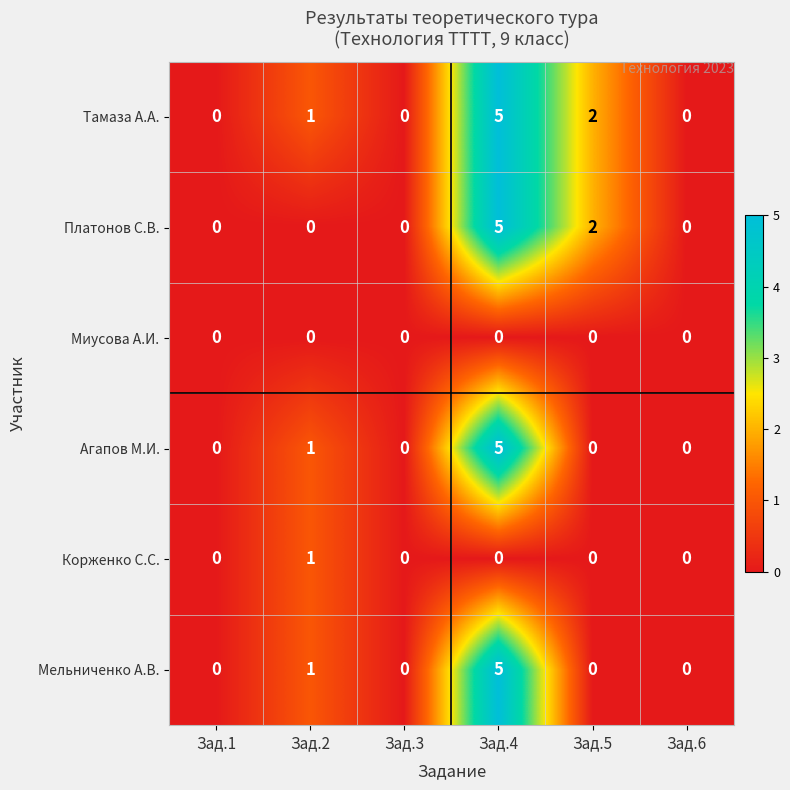

At which category is the sum across all series the highest?

Зад.4